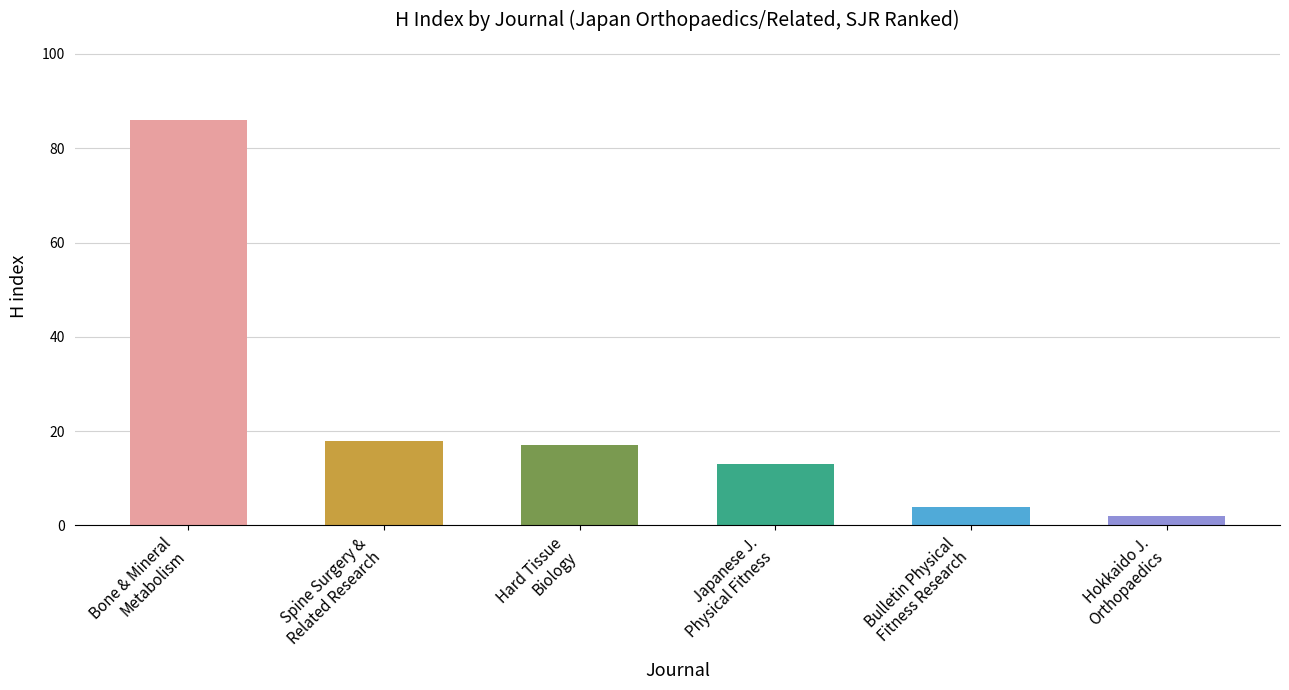

Is it true that the value at Japanese J.
Physical Fitness is 5?

False